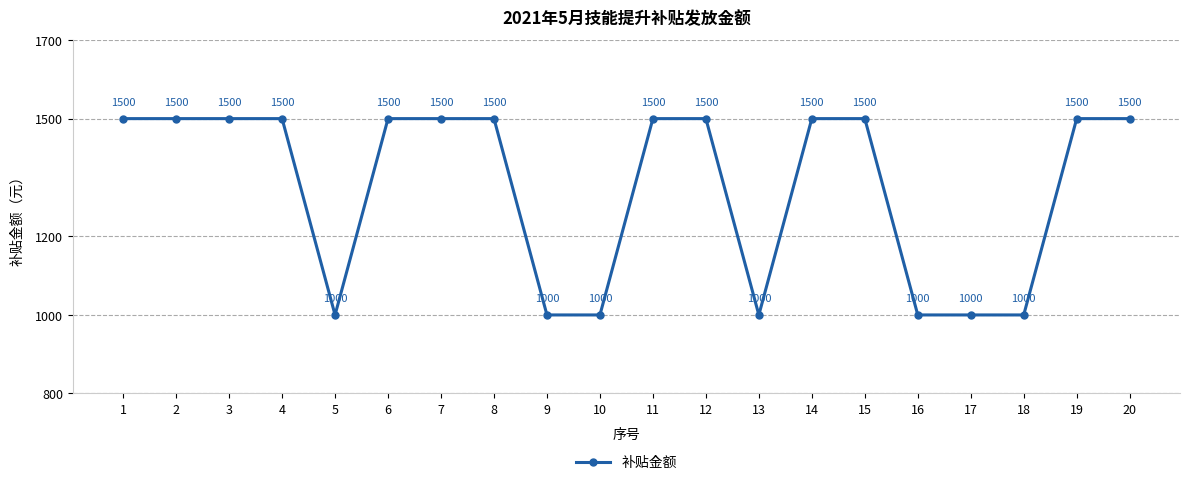

How many data points does each series have?

20